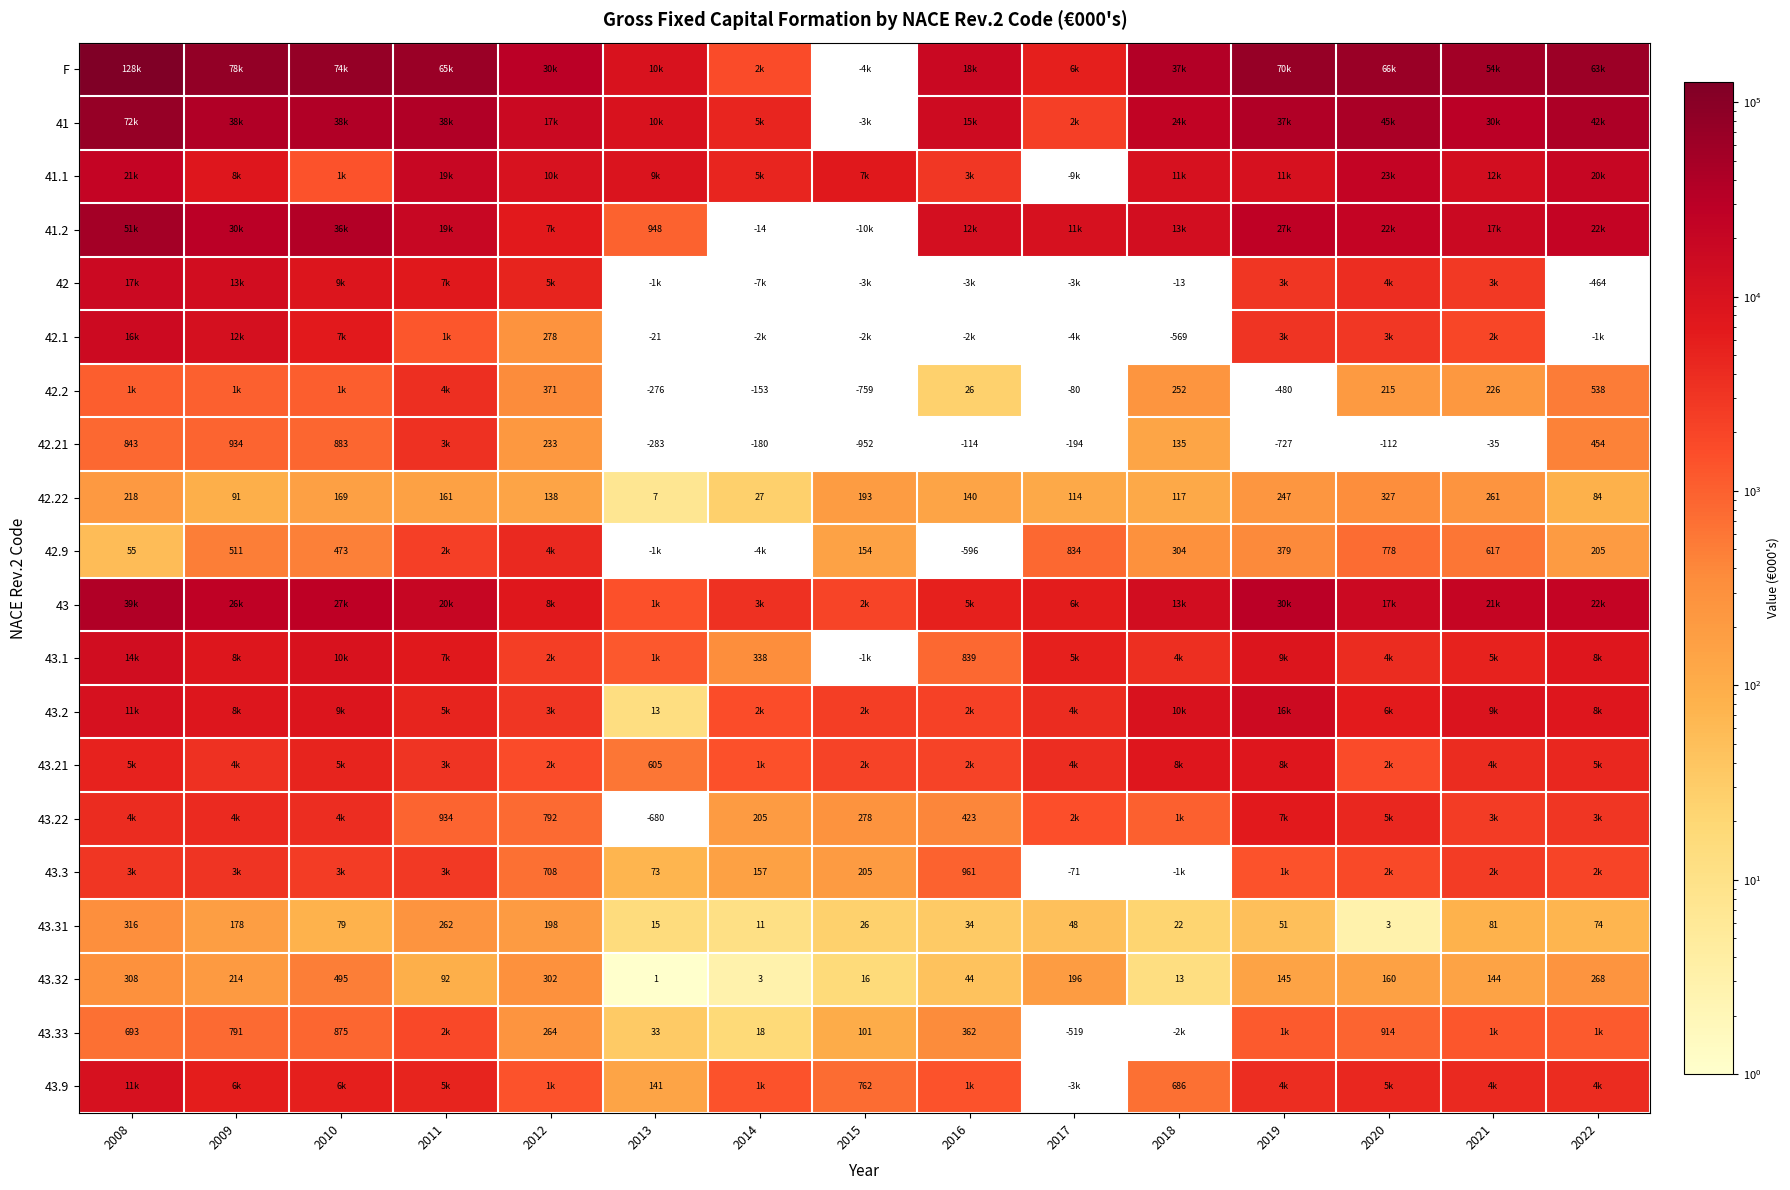

At which label does 43.31 reach its minimum?

2020